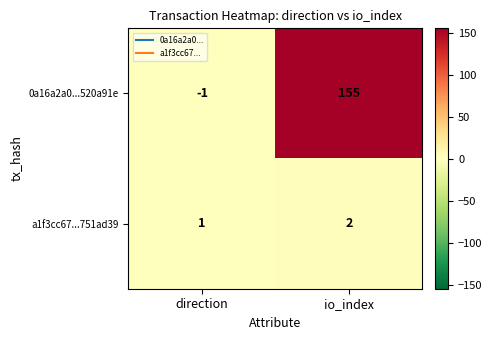

Which series has the largest range (max minus min)?

0a16a2a0...520a91e